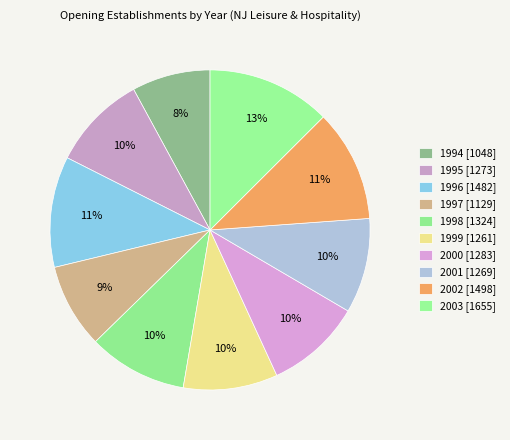

Which category has the biggest portion of the pie?

2003